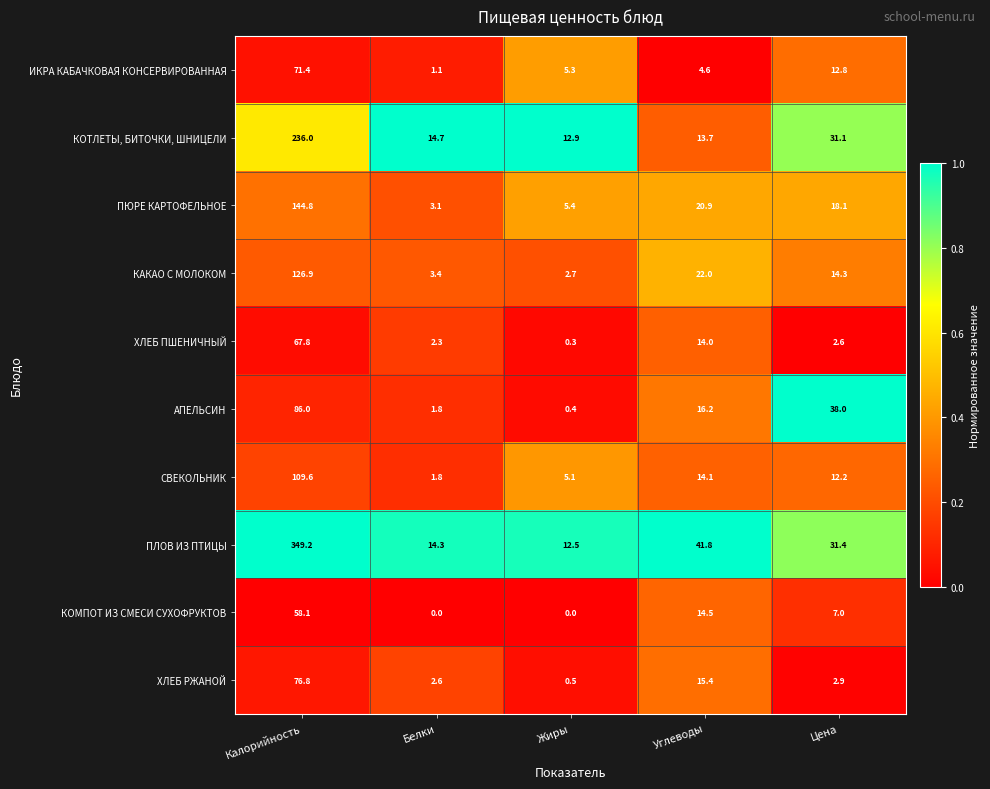

Is it true that КАКАО С МОЛОКОМ equals 22.0 at Углеводы?

True